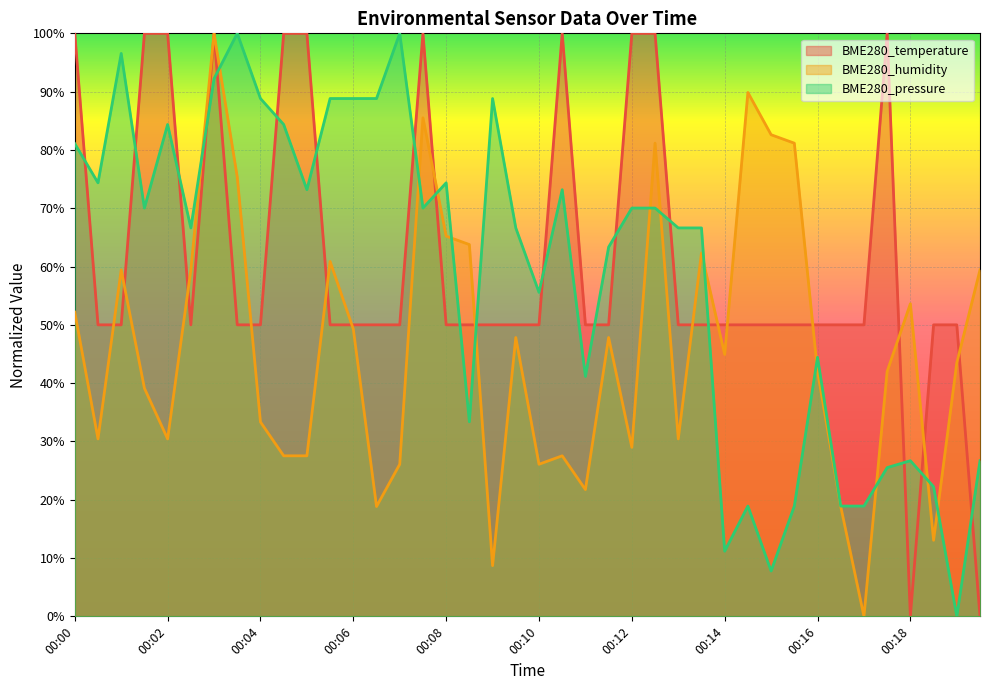

How many distinct data groups are displayed?

3